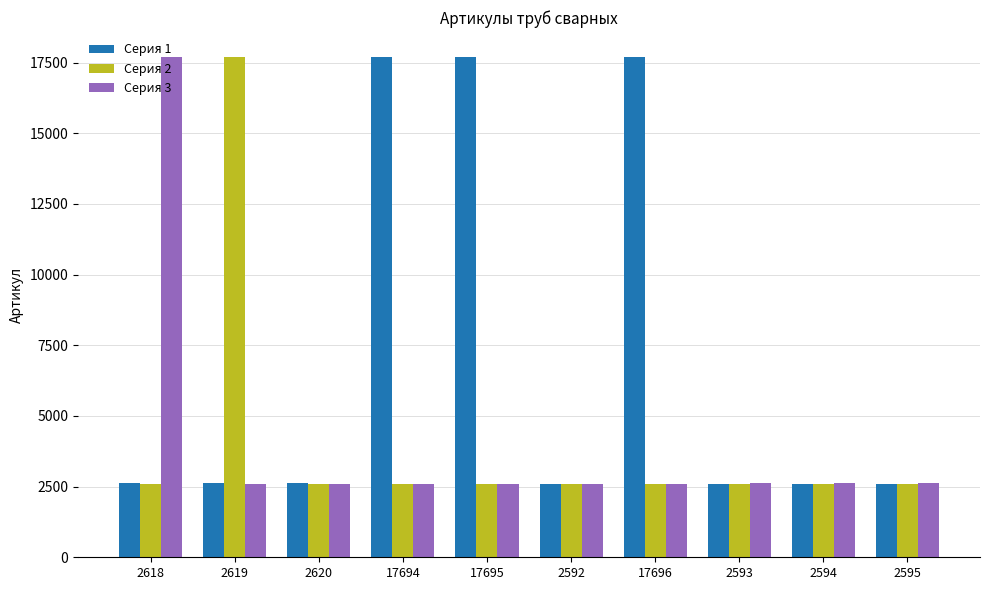

Is it true that Серия 1 equals 2620 at 2620?

True